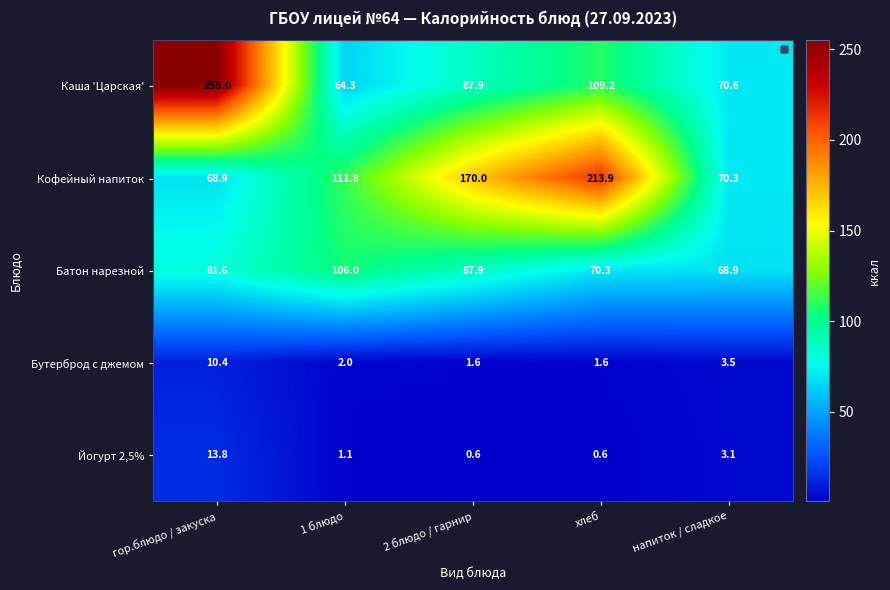

The value of Кофейный напиток at 1 блюдо is 111.8. True or false?

True